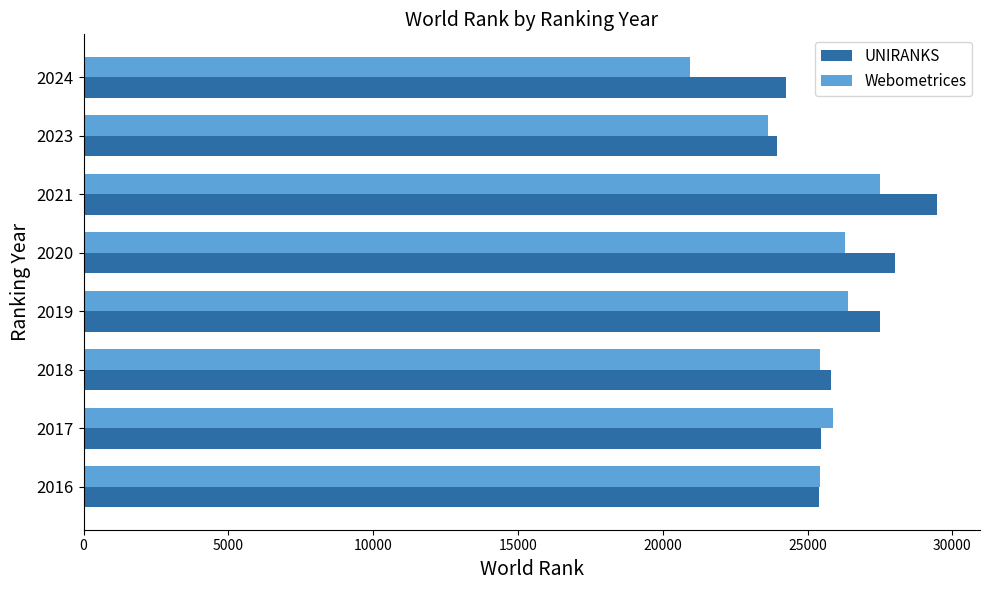

List the series in order of their peak value, lowest first.

Webometrices, UNIRANKS